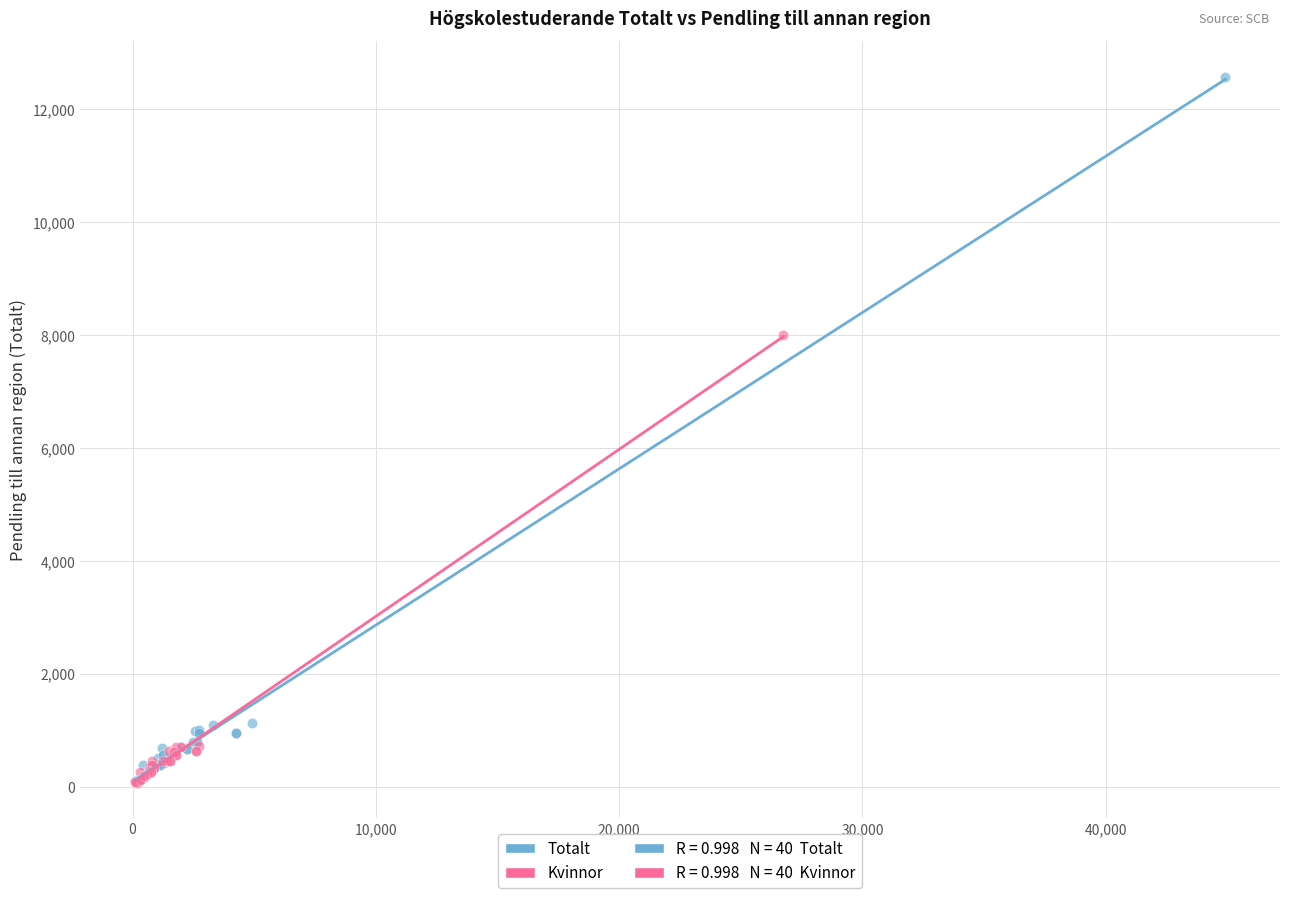

Which series reaches the maximum Y coordinate?

Totalt